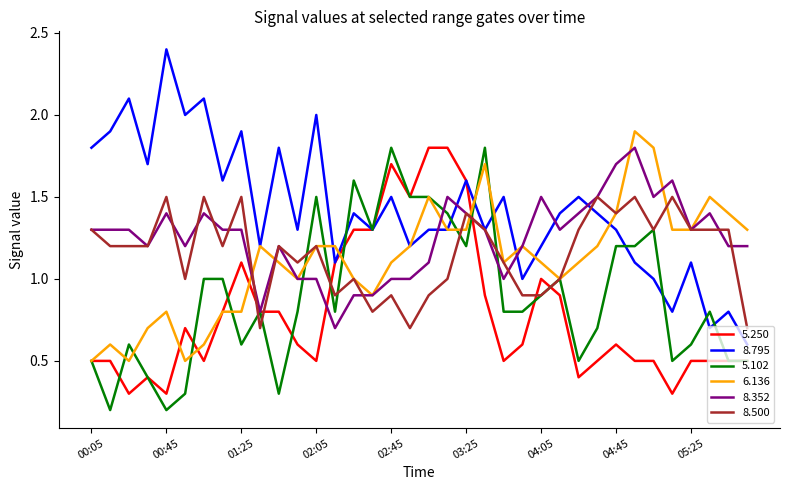

What is the minimum value for 6.136?

0.5